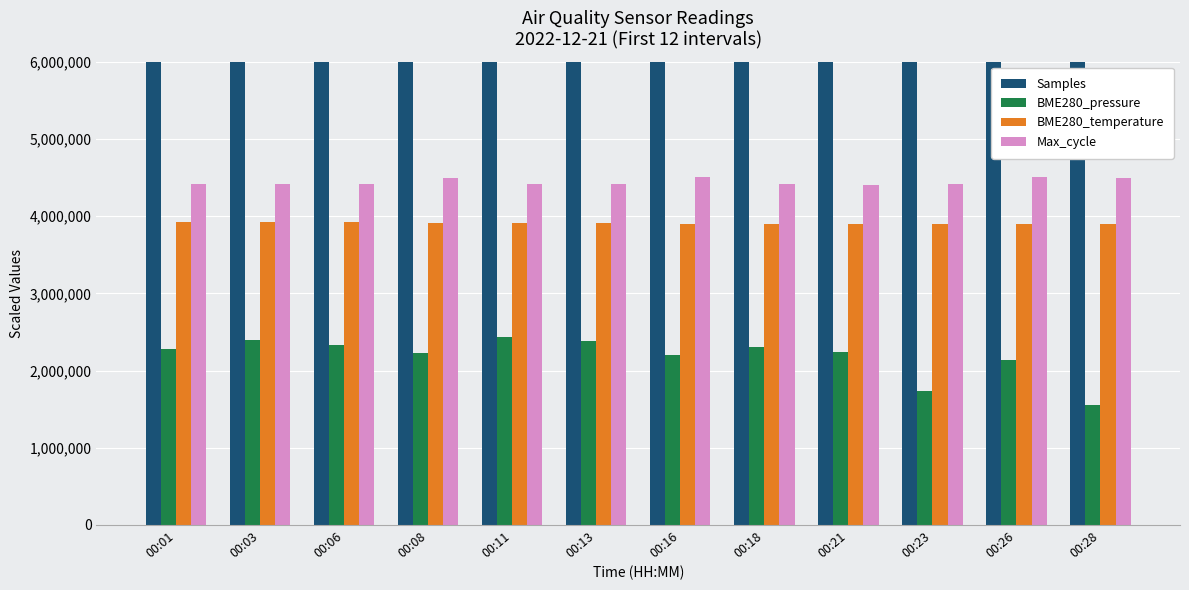

The Samples series shows 6191445.1 at 00:03. True or false?

False